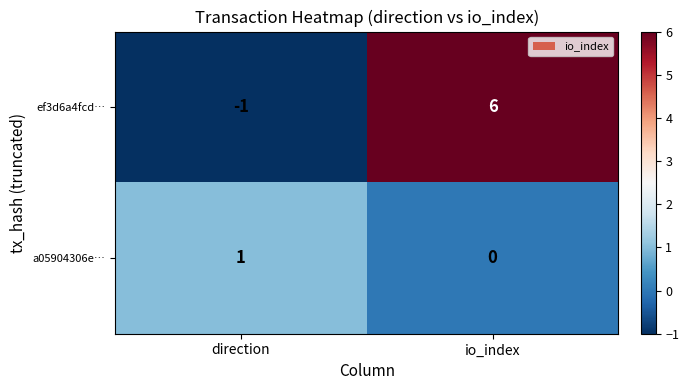

At which category does the chart reach its peak across all series?

io_index